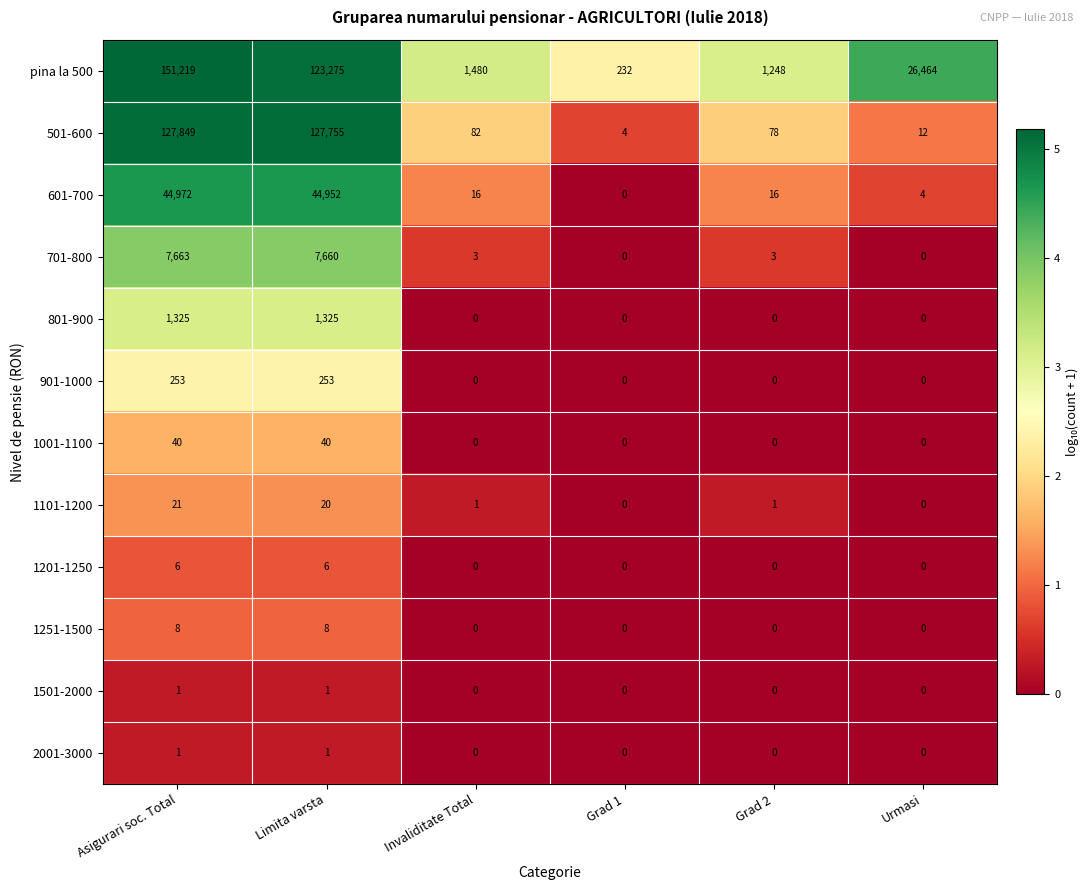

What is the spread (max minus min) of values at Grad 2?

1248